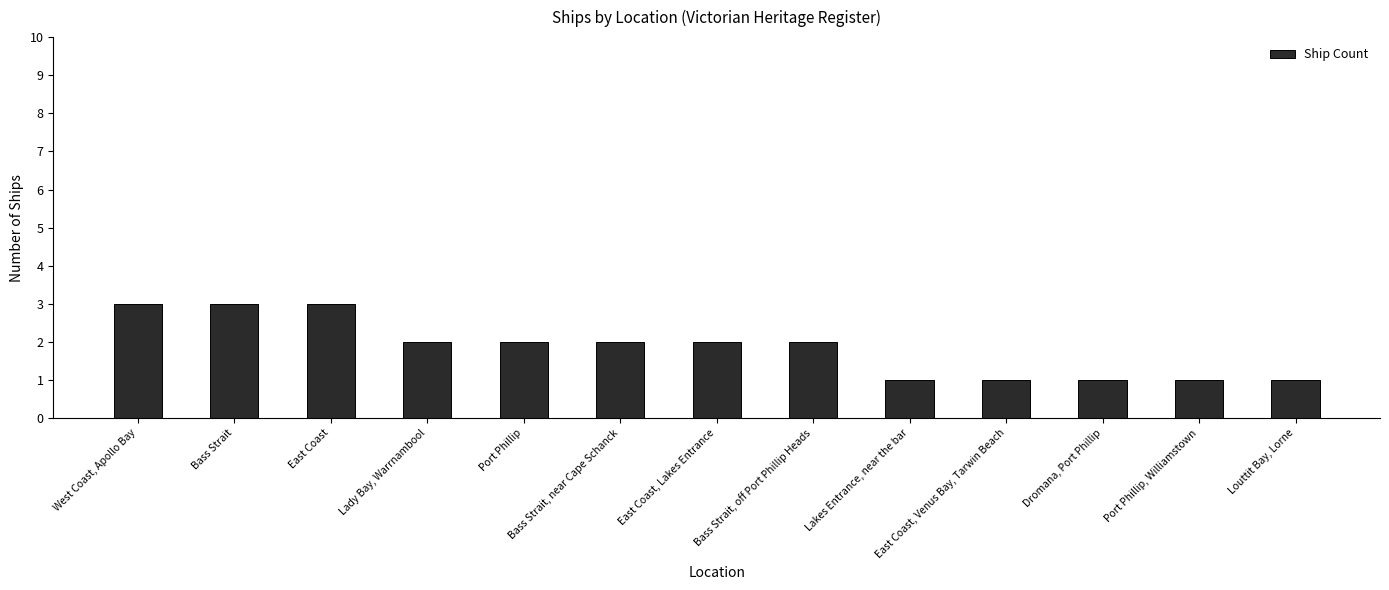

How many distinct data groups are displayed?

1